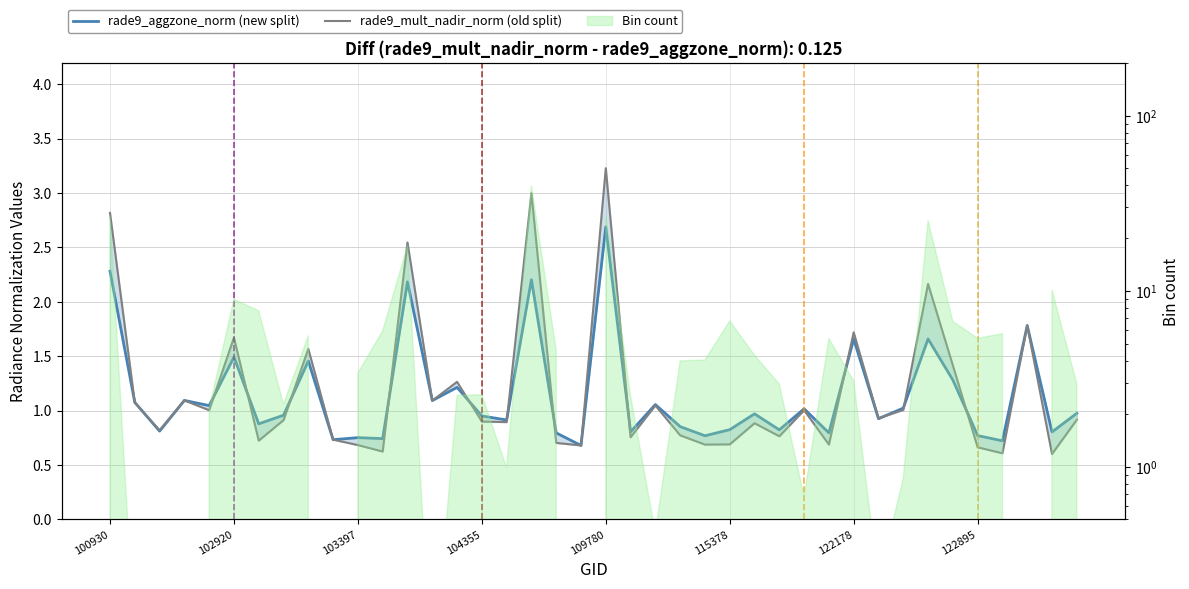

True or false: rade9_aggzone_norm (new split) and rade9_mult_nadir_norm (old split) cross at least once.

True